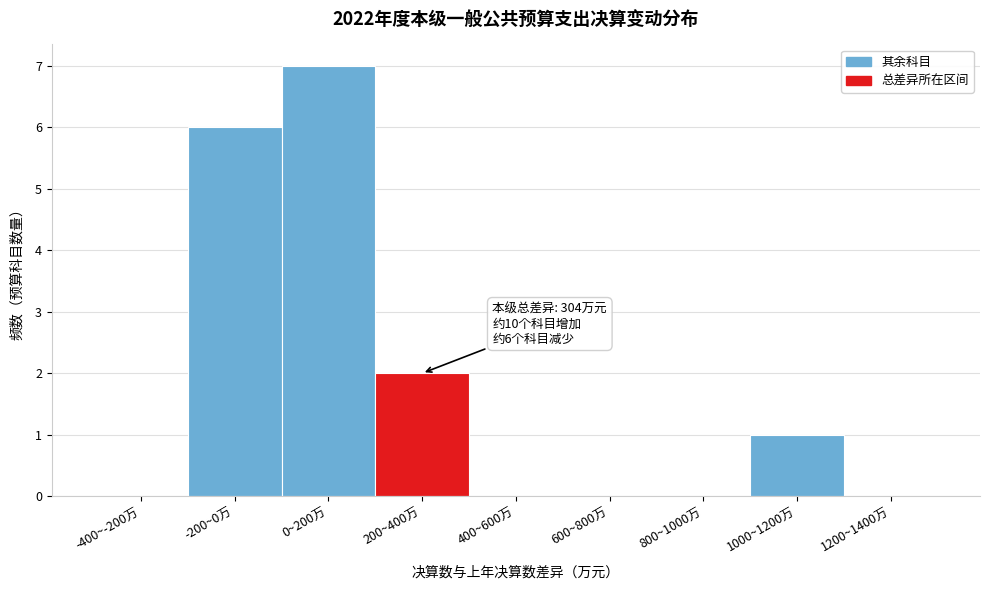

Reading right to left, list all the values displayed in this chart.

1200~1400万=0	1000~1200万=1	800~1000万=0	600~800万=0	400~600万=0	200~400万=2	0~200万=7	-200~0万=6	-400~-200万=0